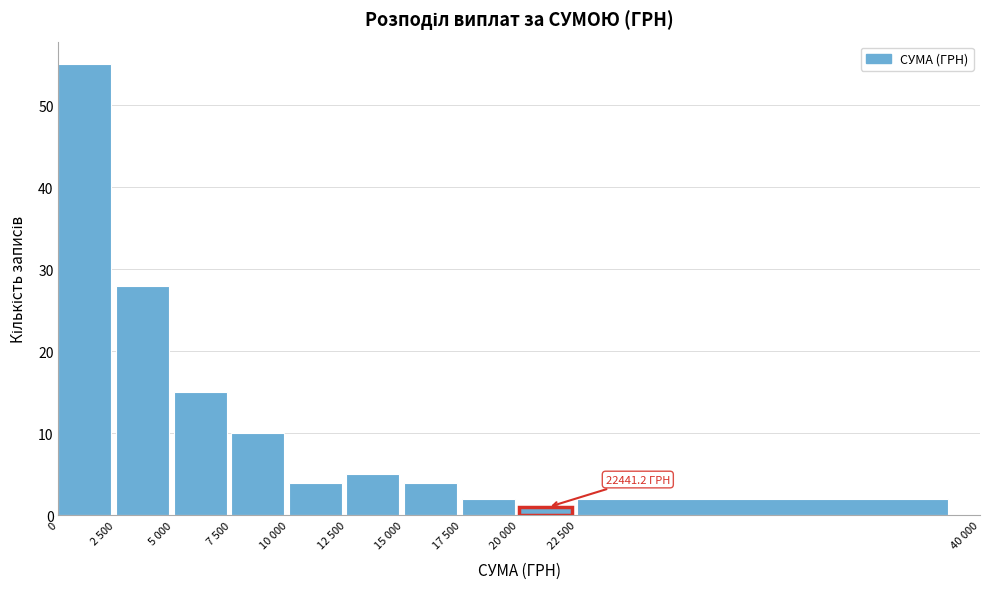

Reading right to left, transcribe all the data shown in this chart.

2	1	2	4	5	4	10	15	28	55